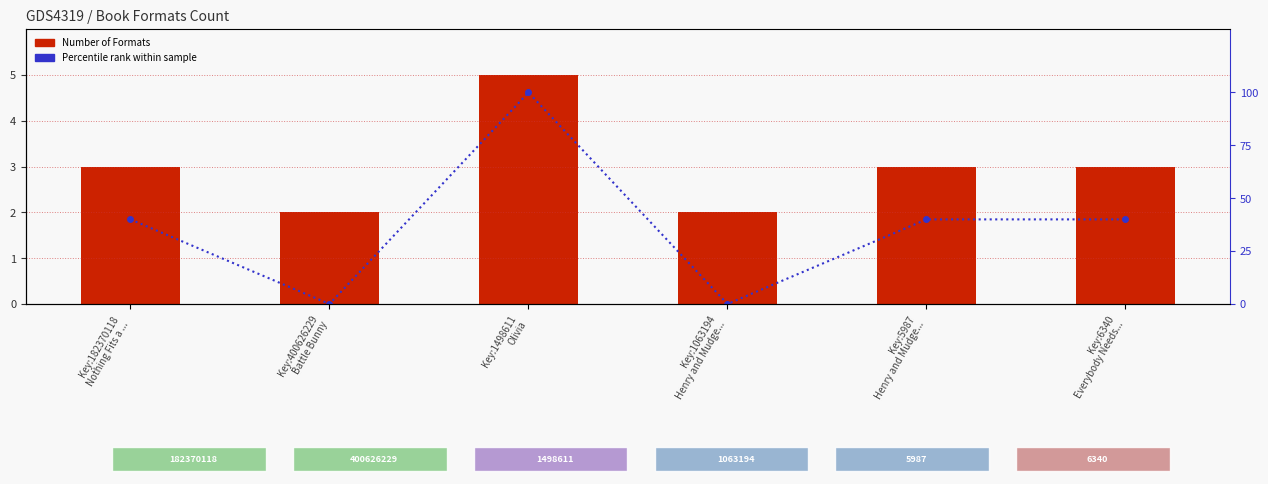

Where does the Number of Formats series first go above 3?

Key:1498611
Olivia